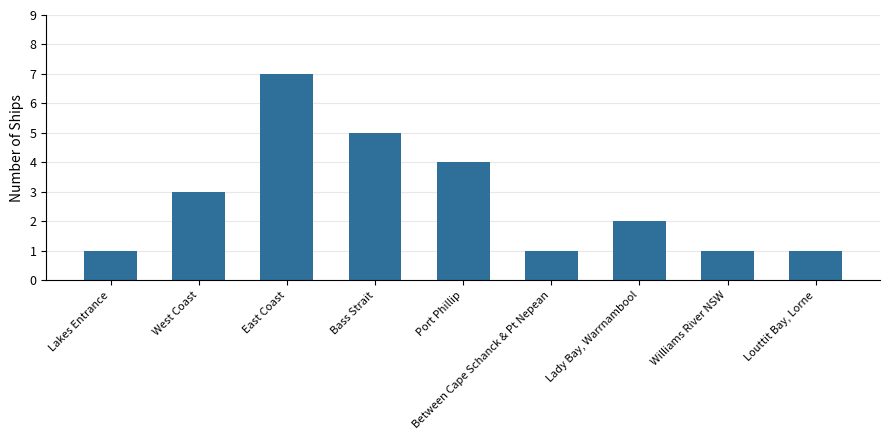

Reading right to left, what are all the values shown in this chart?

1	1	2	1	4	5	7	3	1